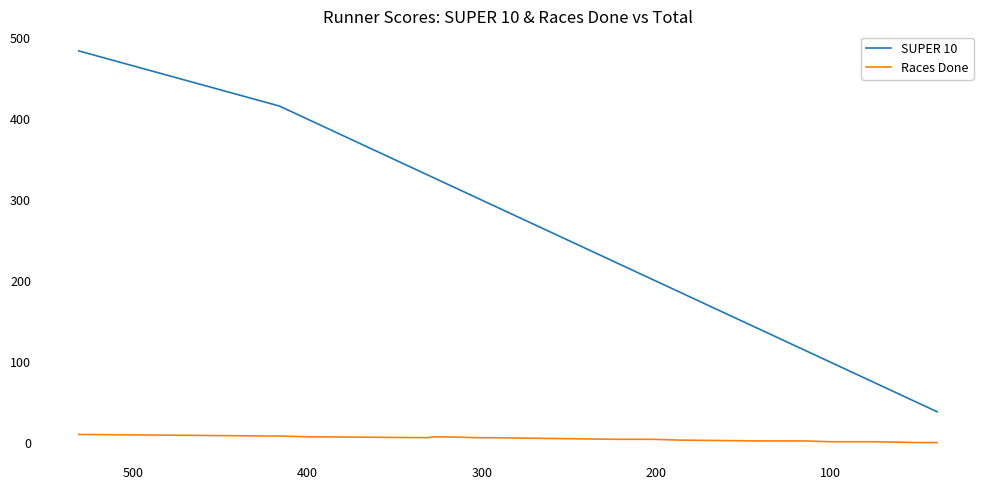

Reading left to right, what are all the values shown in this chart?

SUPER 10: 484	416	397	390	331	328	321	302	294	223	202	186	140	132	115	100	99	94	91	87	87	78	76	50	48	46	45	42	42	42	40	40	39	39
Races Done: 11	9	8	8	7	8	8	7	7	5	5	4	3	3	3	2	2	2	2	2	2	2	2	1	1	1	1	1	1	1	1	1	1	1